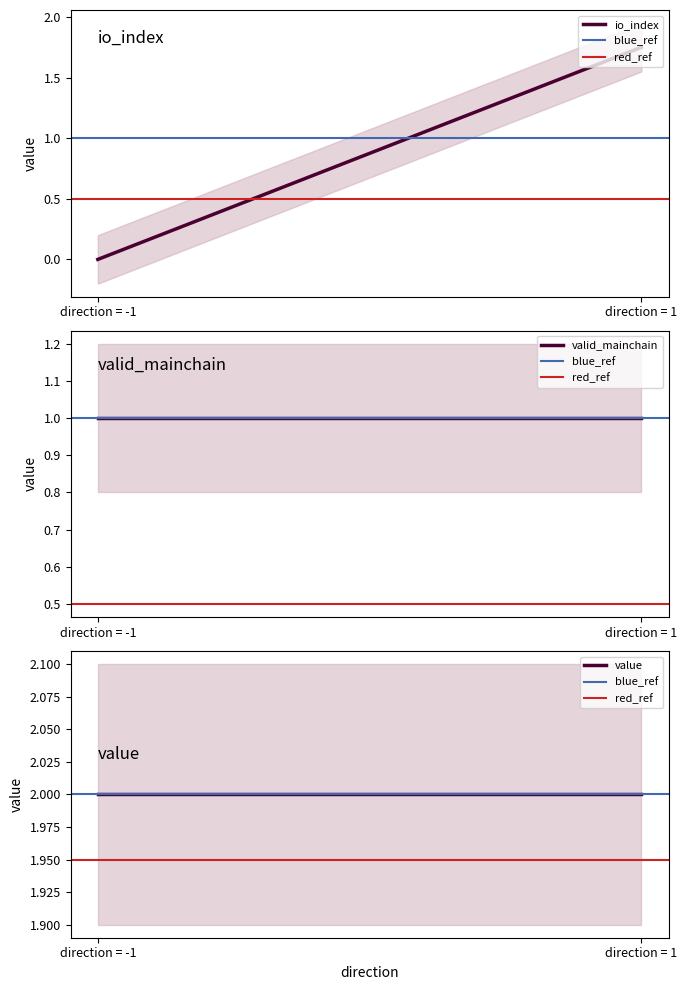

What position from the left is direction = -1?

1